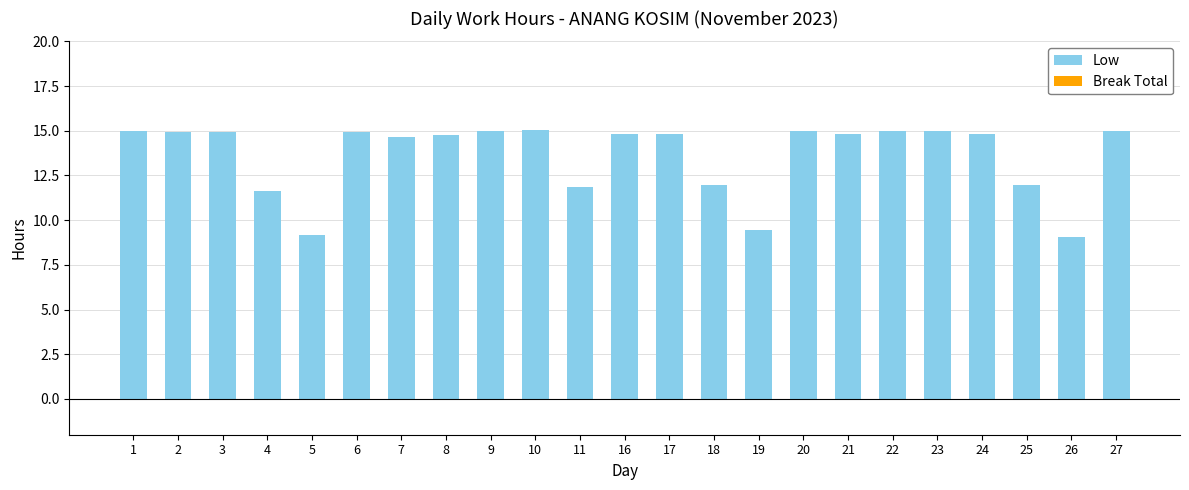

What is the maximum value shown in the chart?

15.0